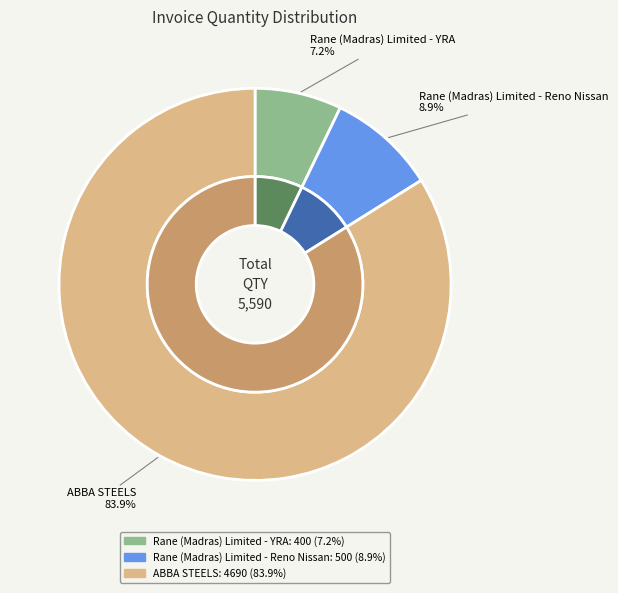

How many segments does this pie chart have?

3